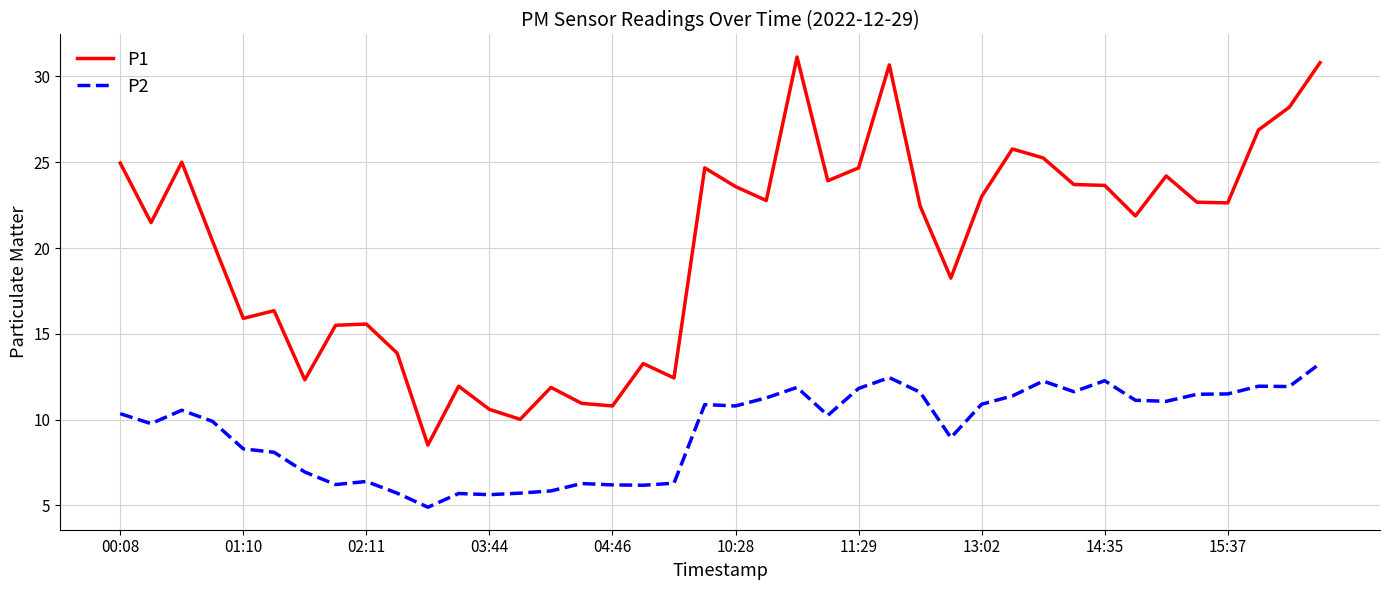

What is the greatest value displayed?

31.1